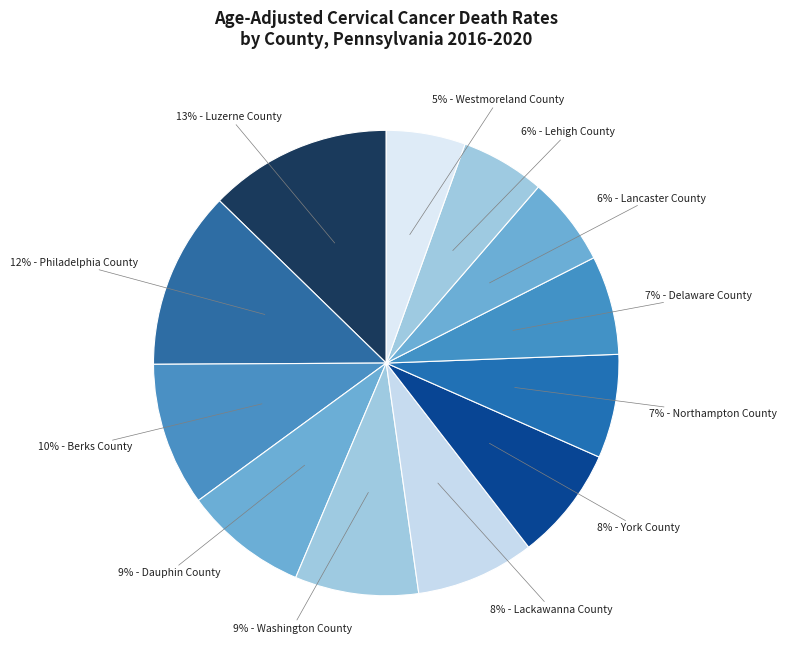

Rank the categories by value from highest to lowest.

Luzerne County, Philadelphia County, Berks County, Dauphin County, Washington County, Lackawanna County, York County, Northampton County, Delaware County, Lancaster County, Lehigh County, Westmoreland County